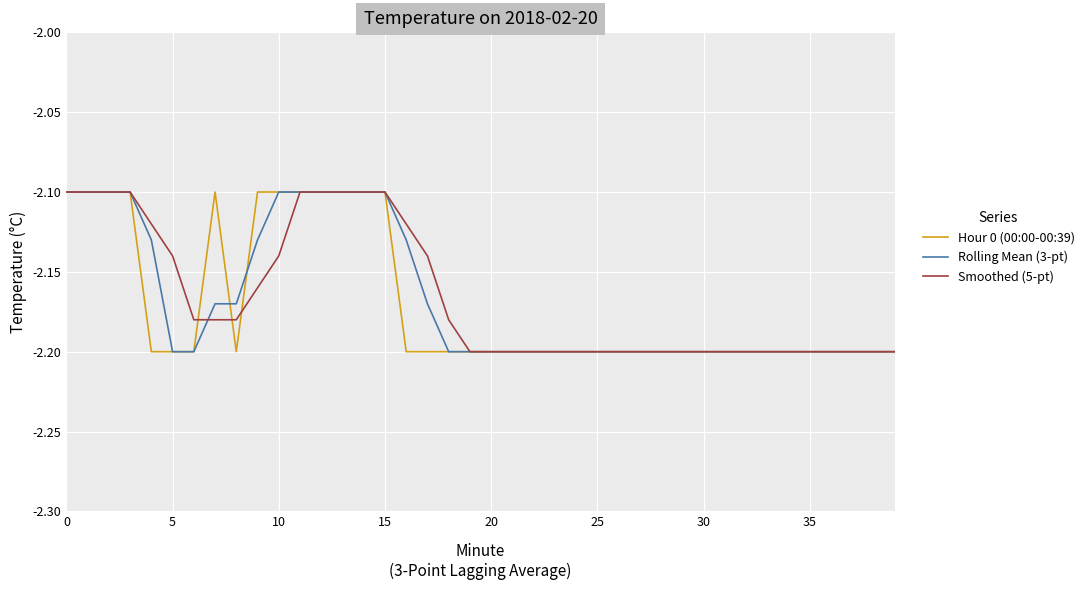

Which series has the largest total across all categories?

Smoothed (5-pt)